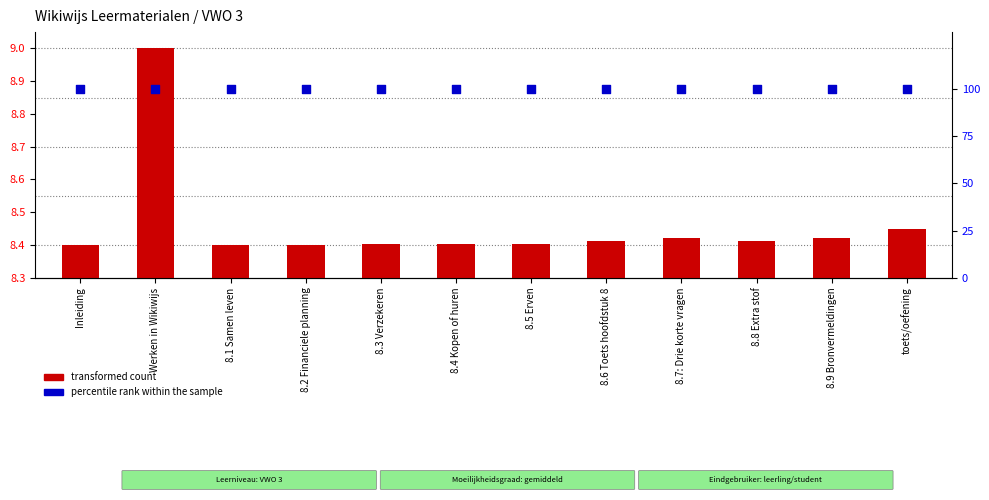

At how many categories does at least one series exceed 19?

12